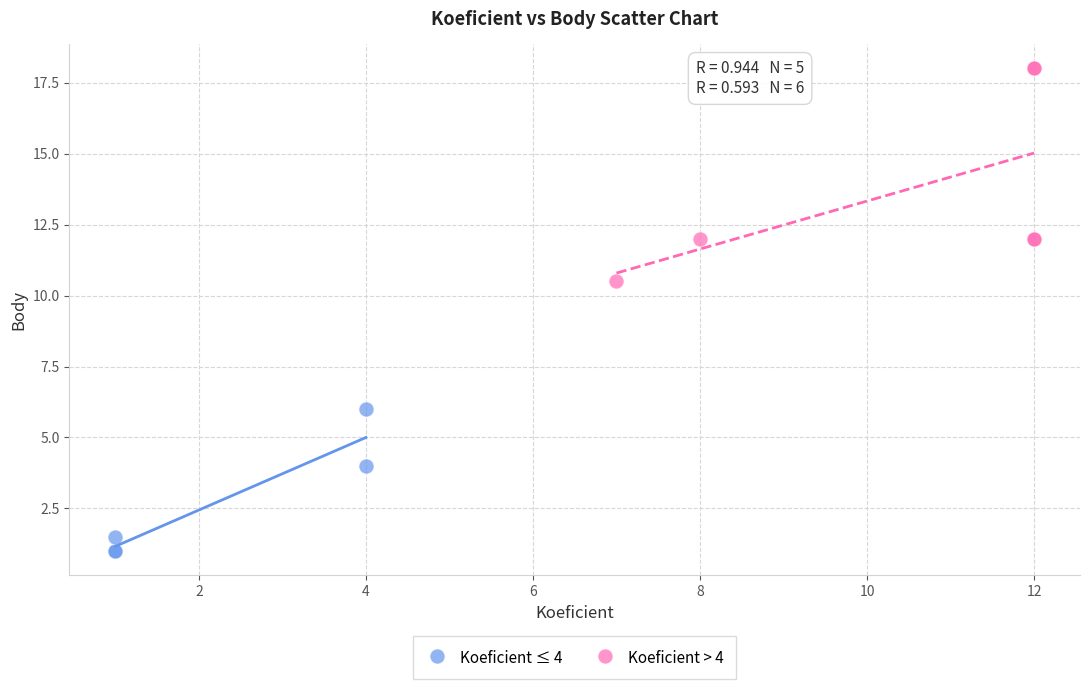

Which series reaches the maximum Y coordinate?

Koeficient > 4